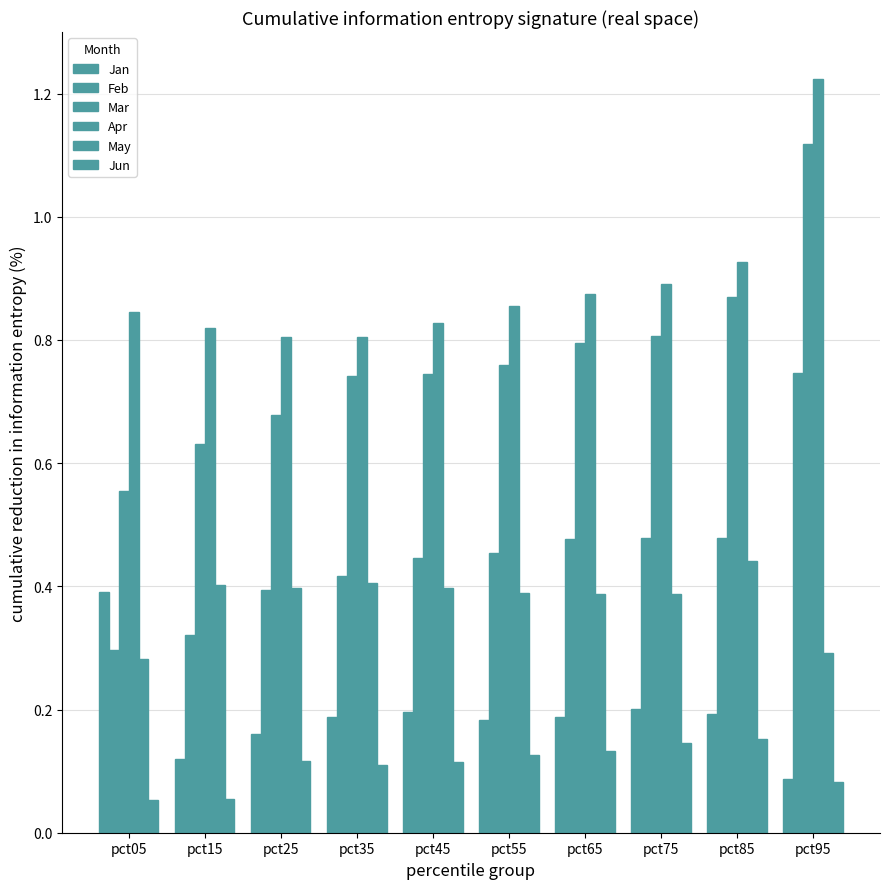

True or false: Apr has a value of 0.9 at pct75.

True